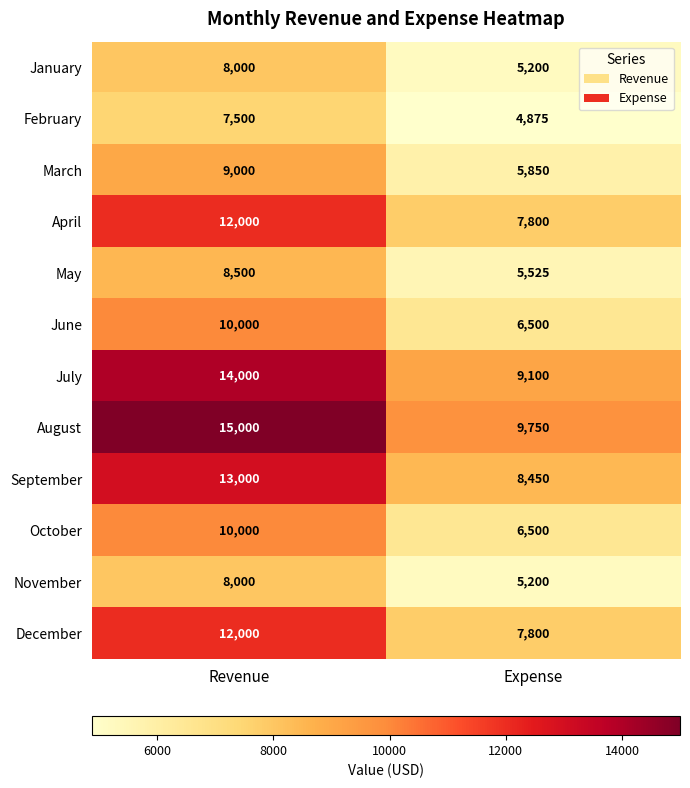

Which series has the largest total across all categories?

August